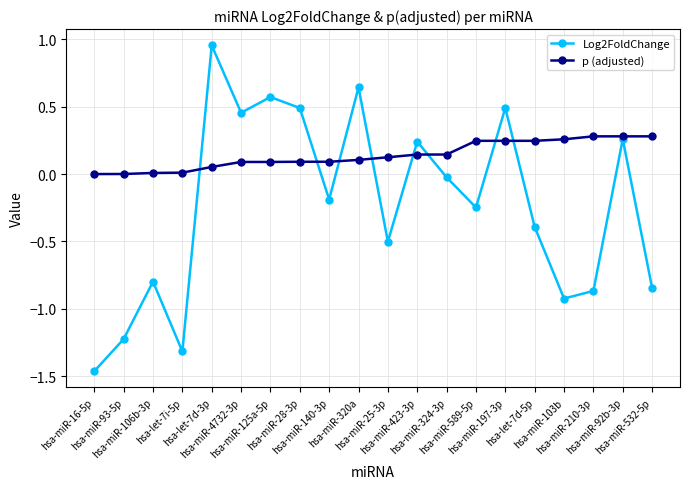

Which series has the largest range (max minus min)?

Log2FoldChange